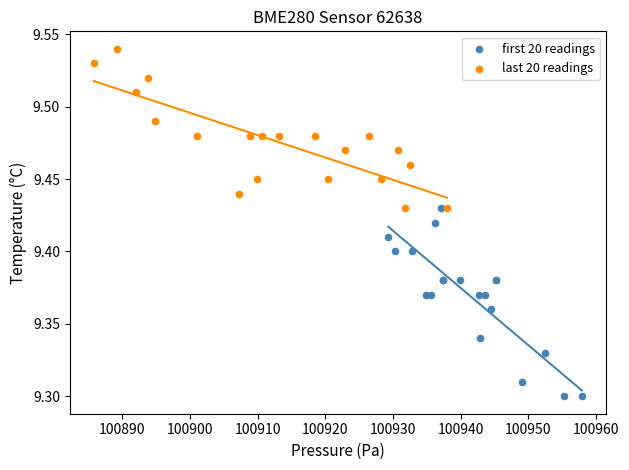

Which series reaches the maximum Y coordinate?

last 20 readings